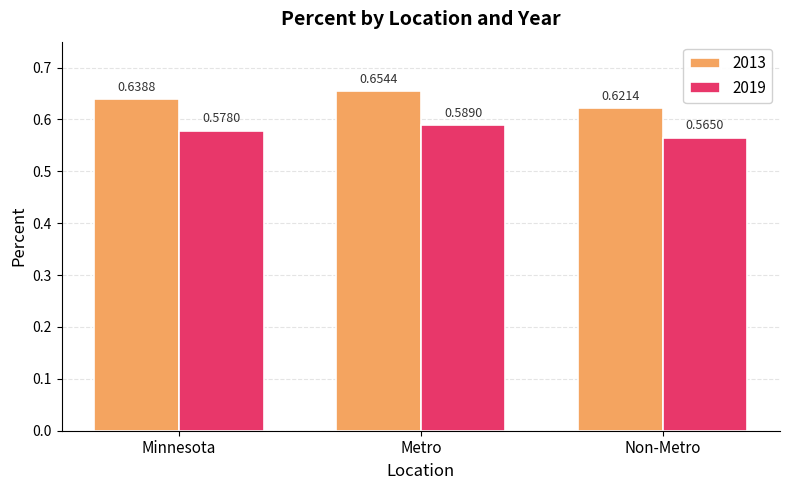

At how many categories does at least one series exceed 0?

3